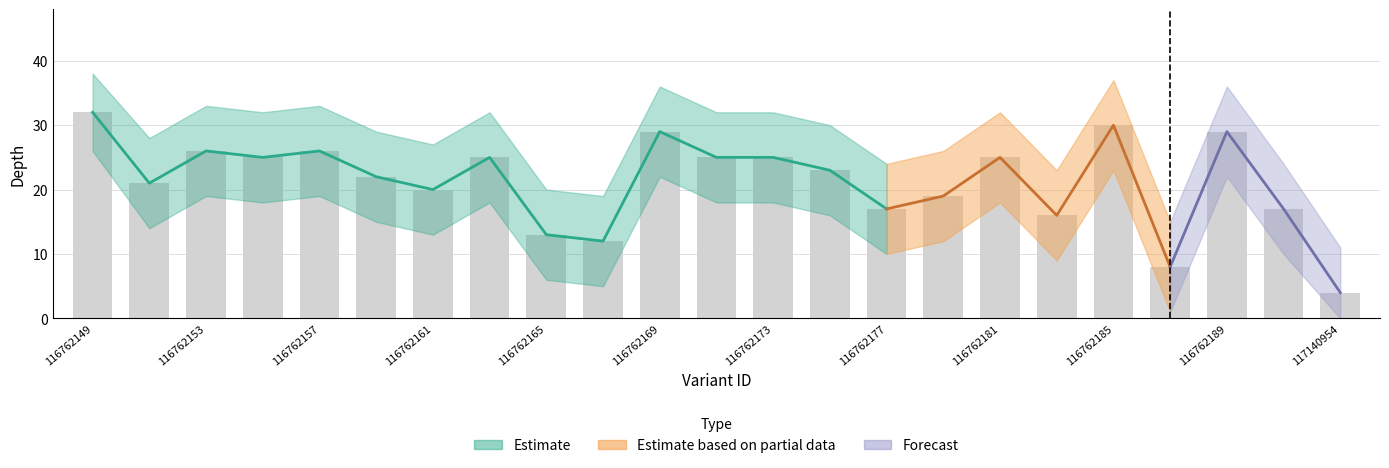

Reading left to right, extract all data points from this chart.

depth: 32	21	26	25	26	22	20	25	13	12	29	25	25	23	17	19	25	16	30	8	29	17	4
depth_upper: 38	28	33	32	33	29	27	32	20	19	36	32	32	30	24	26	32	23	37	15	36	24	11
depth_lower: 26	14	19	18	19	15	13	18	6	5	22	18	18	16	10	12	18	9	23	1	22	10	0